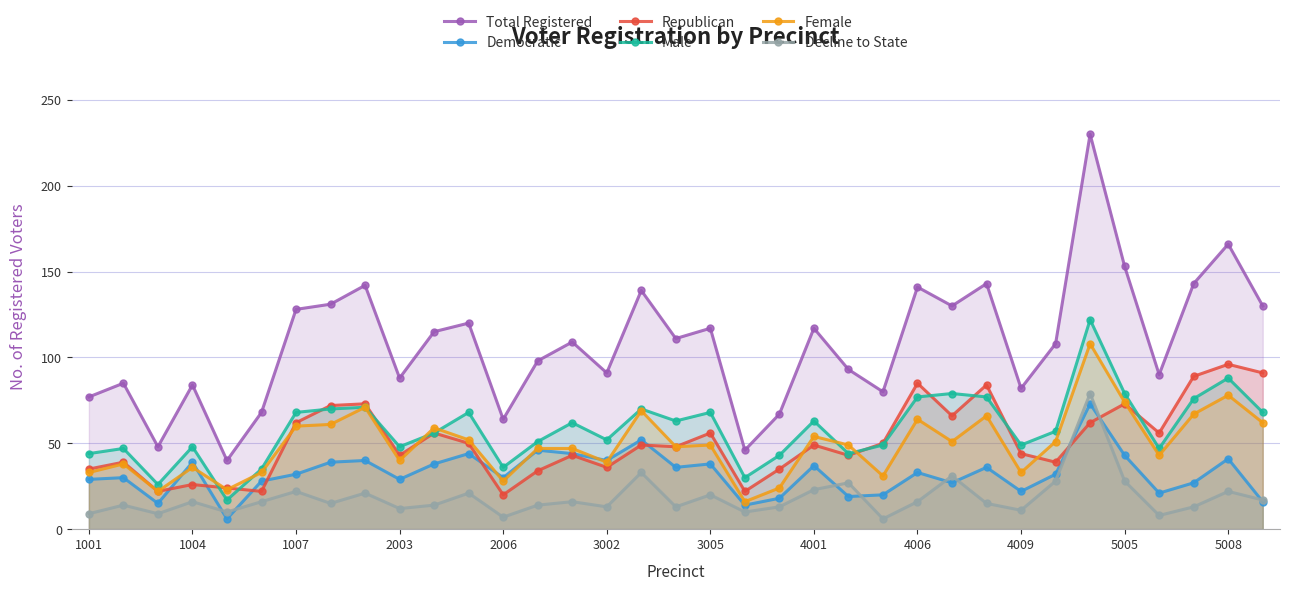

What is the maximum value shown in the chart?

230